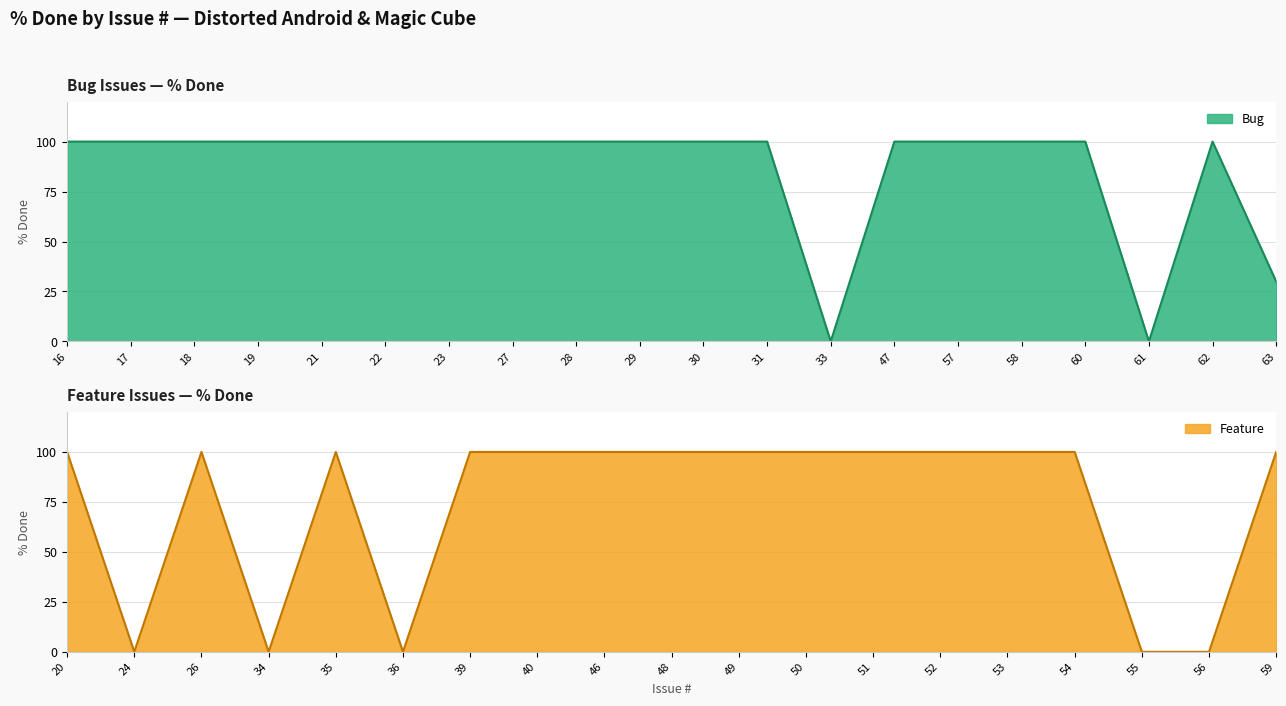

True or false: Bug has a value of 47 at 31.

False